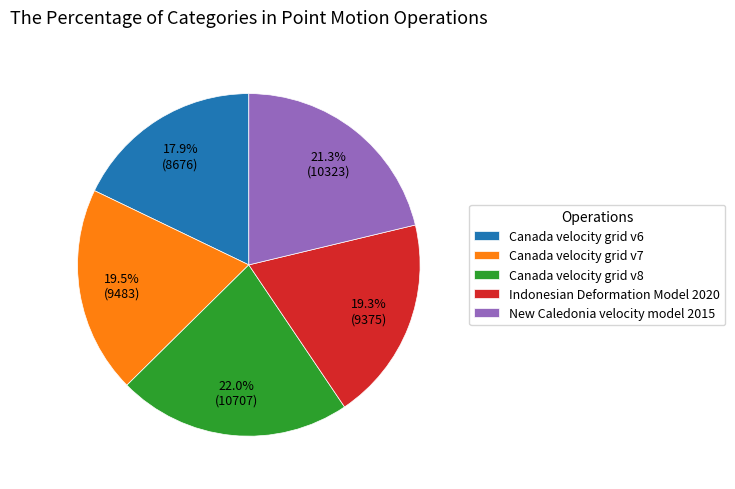

True or false: New Caledonia velocity model 2015 accounts for 21% of the total.

True